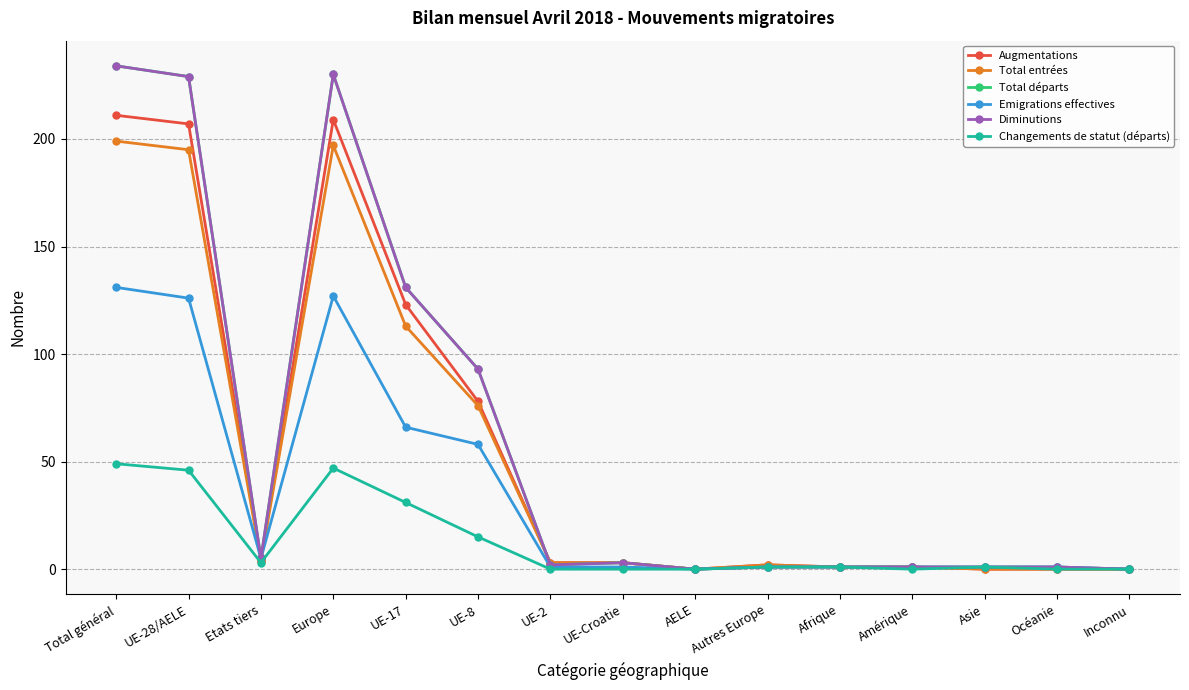

Is this an area chart (filled region under the line)?

No